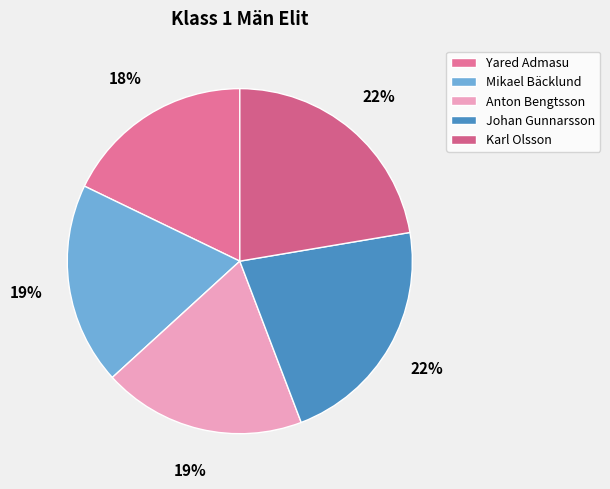

Approximately how many times larger is the value at Mikael Bäcklund compared to Yared Admasu?

1.1